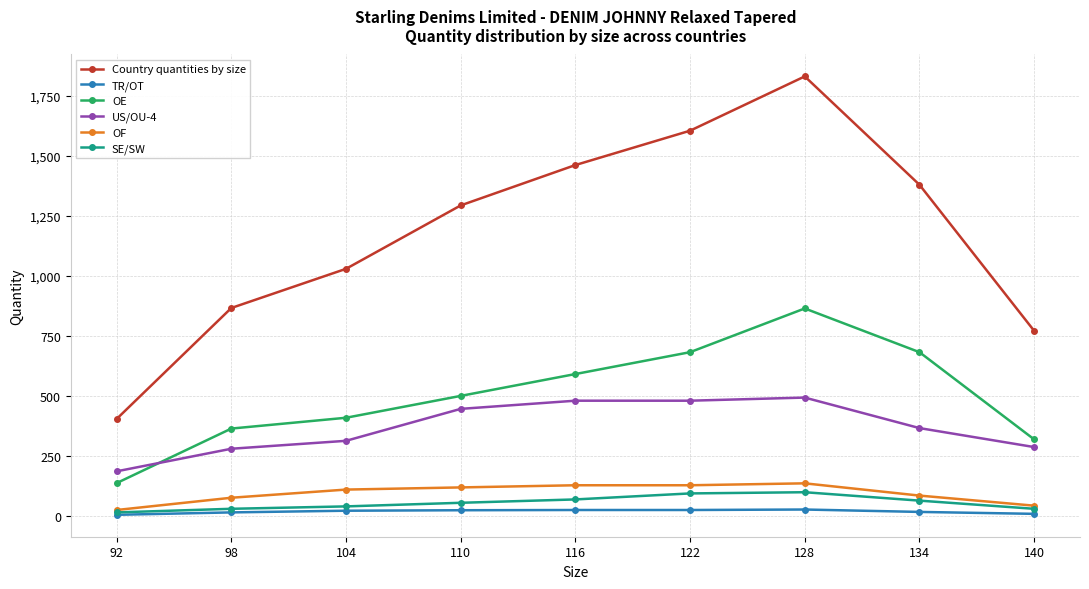

In Country quantities by size, how many points are higher than both neighbors (excluding endpoints)?

1